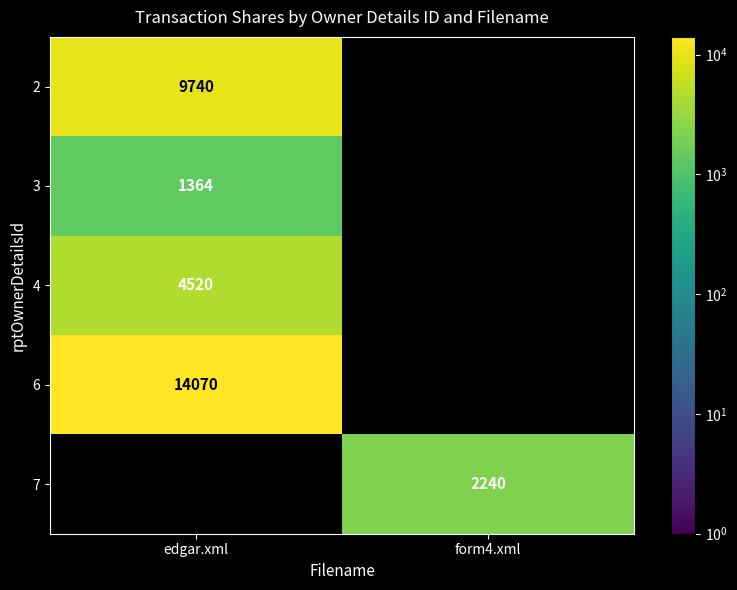

At how many categories does at least one series exceed 8430?

1